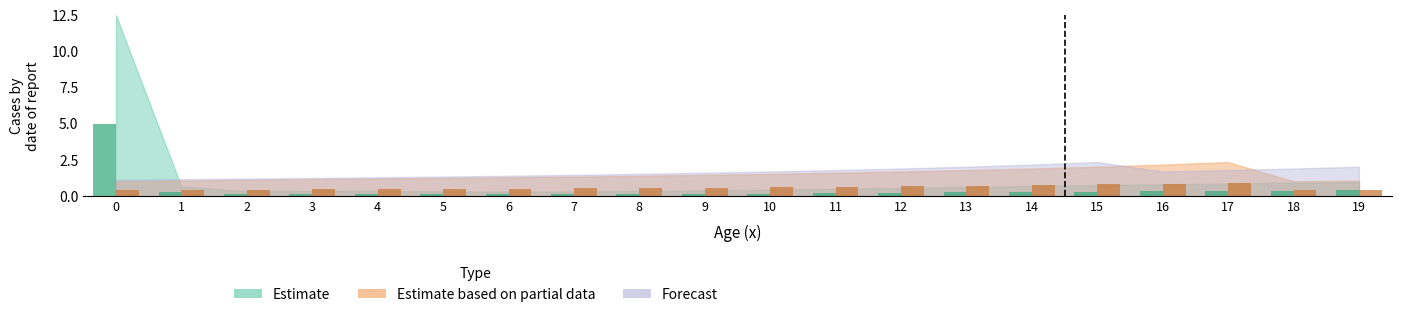

List the labels in order of Estimate based on partial data value, smallest first.

0, 18, 1, 19, 2, 3, 4, 5, 6, 7, 8, 9, 10, 11, 12, 13, 14, 15, 16, 17